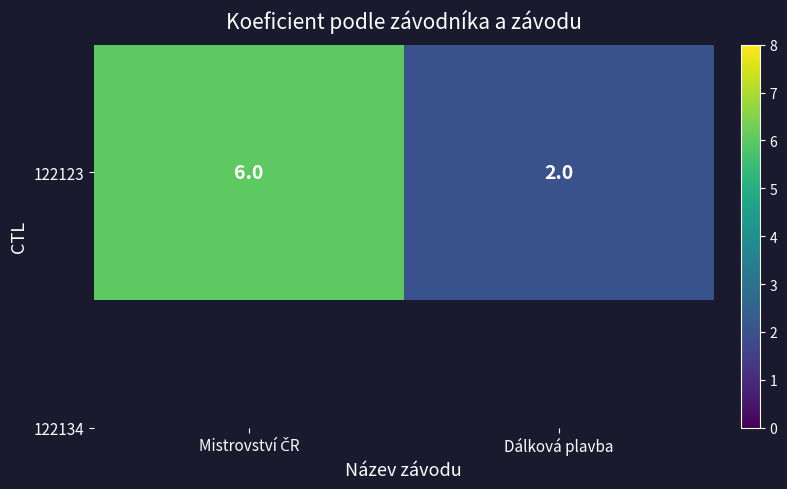

Rank the categories by value from lowest to highest.

Dálková plavba, Mistrovství ČR